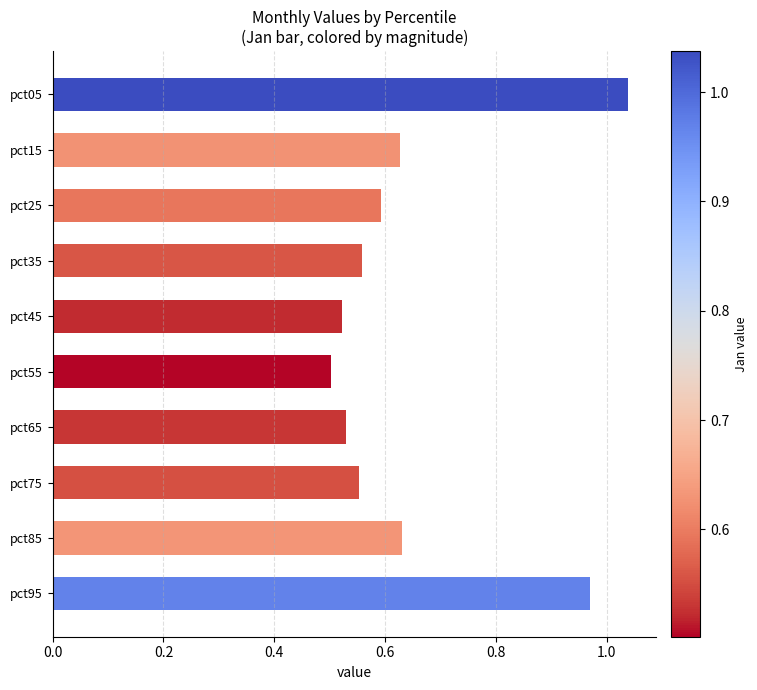

What is the average value?

0.7